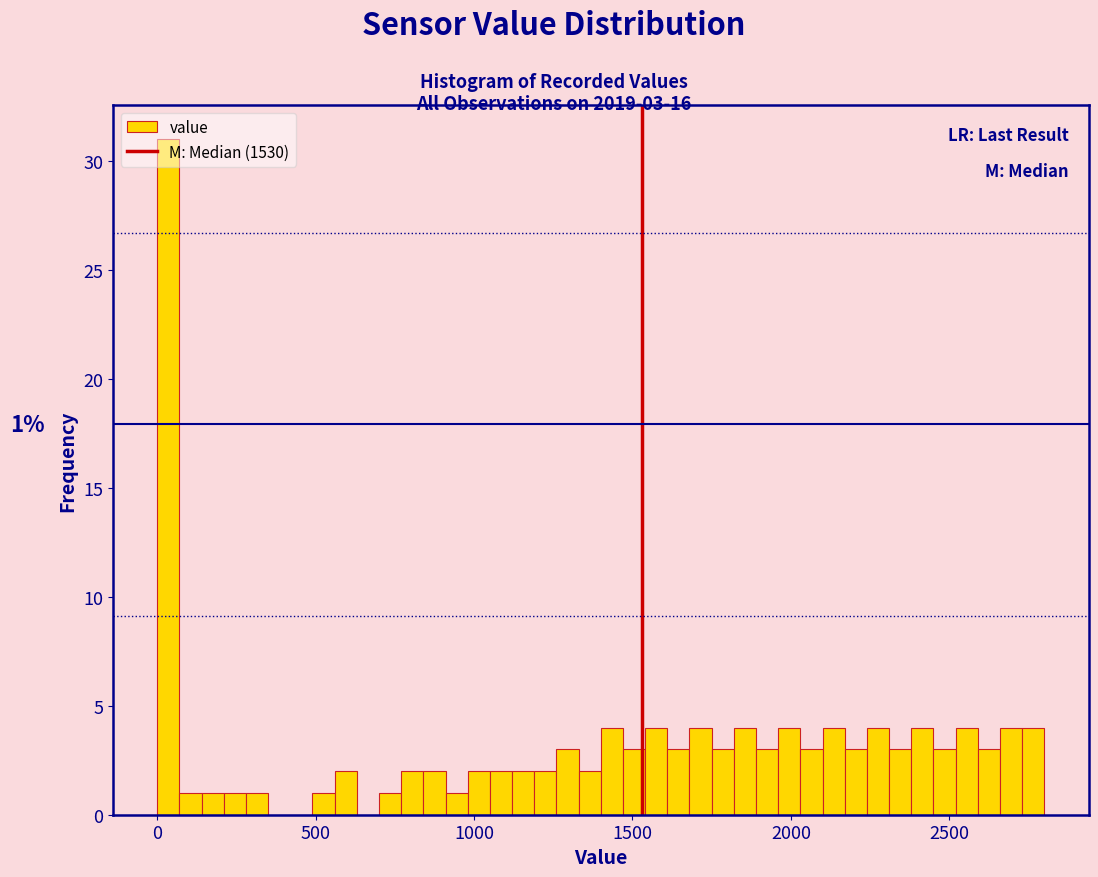

Around what value on the x-axis is the tallest bar? Give the approximate position of its centre, as read against the axis.

50